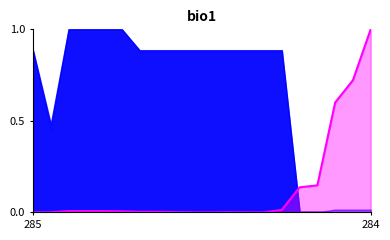

What is the sum of the values at 7 and 18?

0.7